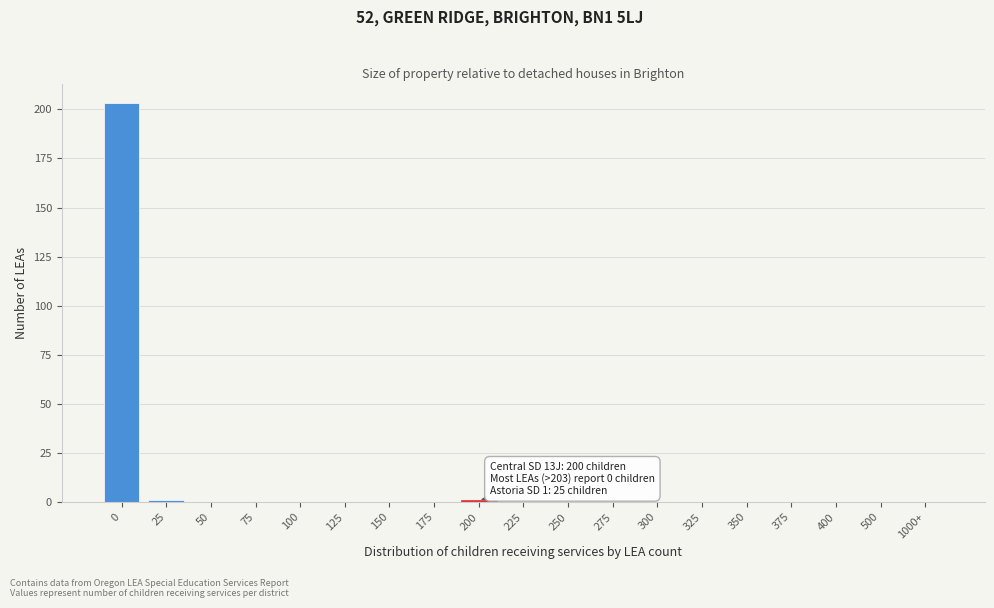

Reading left to right, extract all data points from this chart.

0=203	25=1	50=0	75=0	100=0	125=0	150=0	175=0	200=1	225=0	250=0	275=0	300=0	325=0	350=0	375=0	400=0	500=0	1000+=0